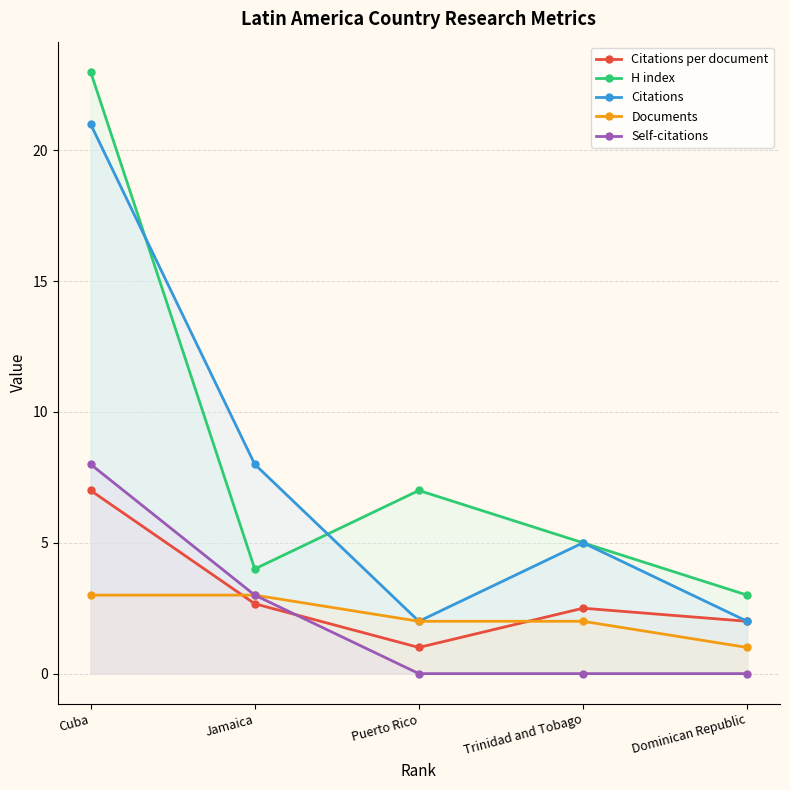

What is the lowest value of the H index series?

3.0